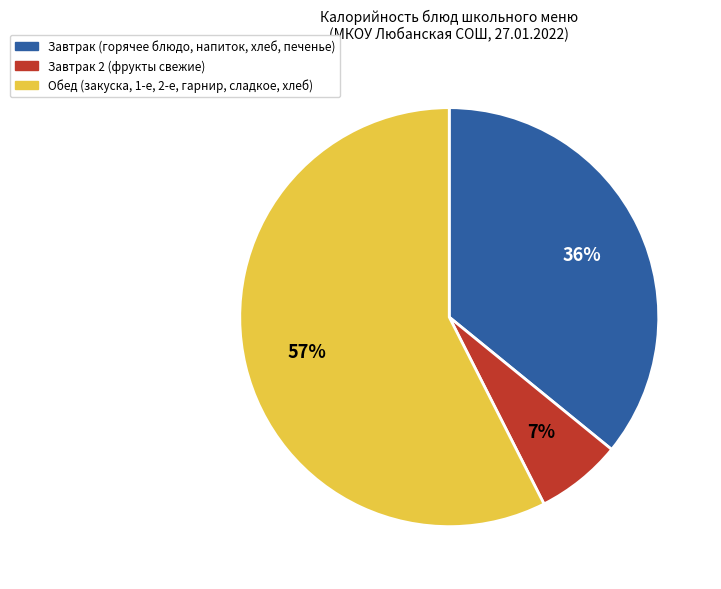

To the nearest percent, what is the average slice percentage?

33%